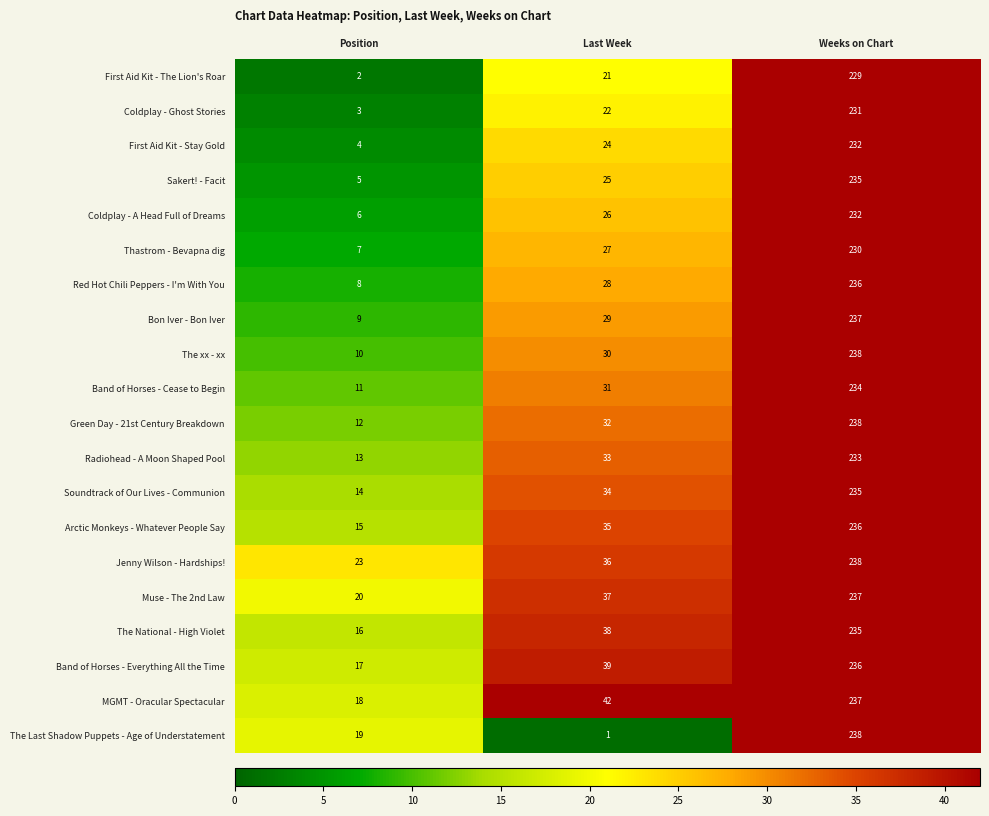

What is the average value of the The Last Shadow Puppets - Age of Understatement series?

86